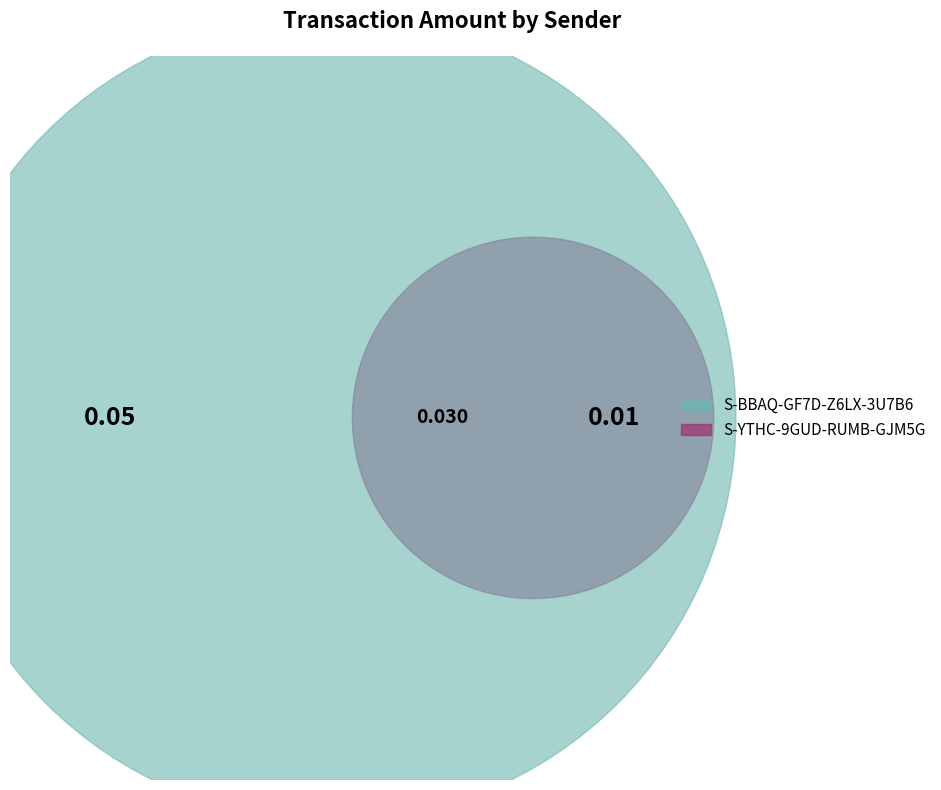

To the nearest percent, what percentage of the pie is S-YTHC-9GUD-RUMB-GJM5G?

17%